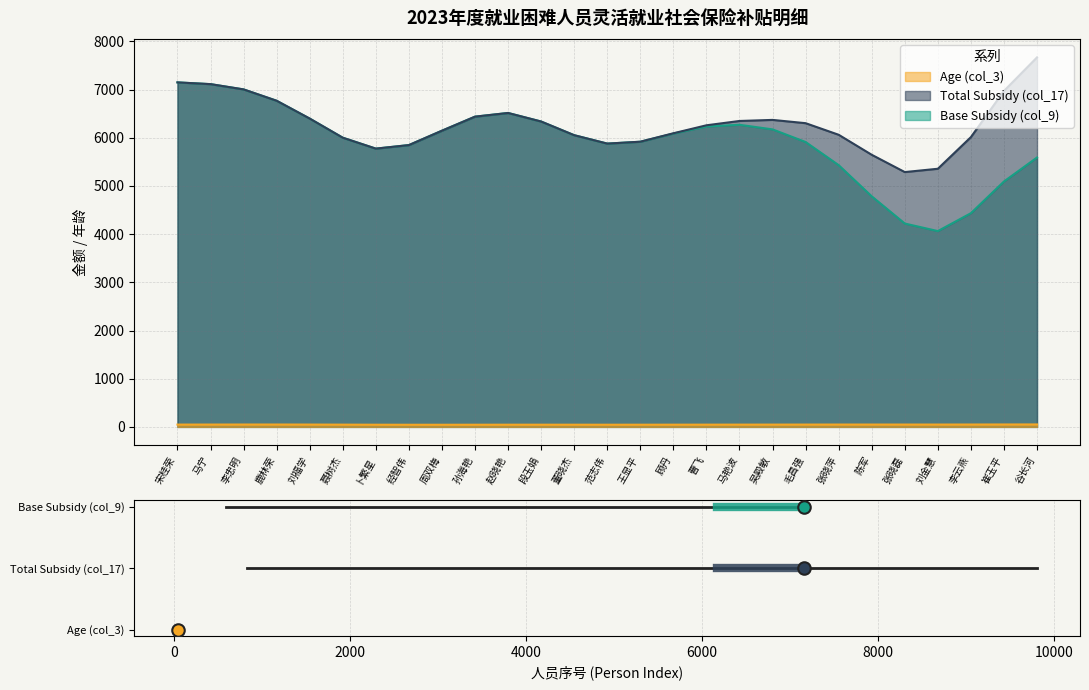

What are all the series names shown in the legend?

Age (col_3), Total Subsidy (col_17), Base Subsidy (col_9)